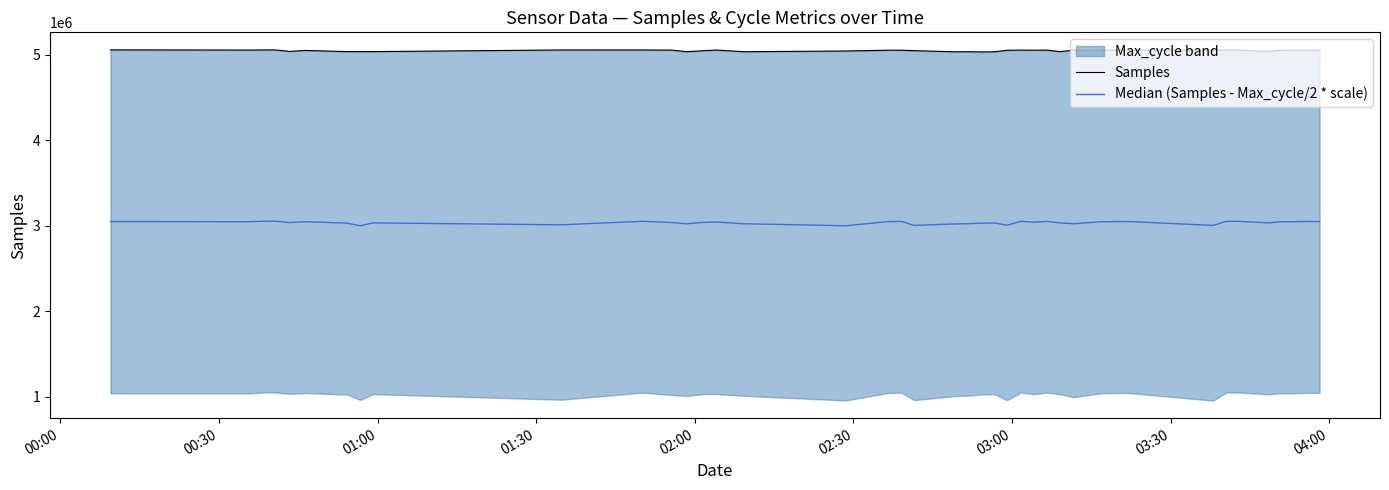

What is the average value of the Samples series?

5046240